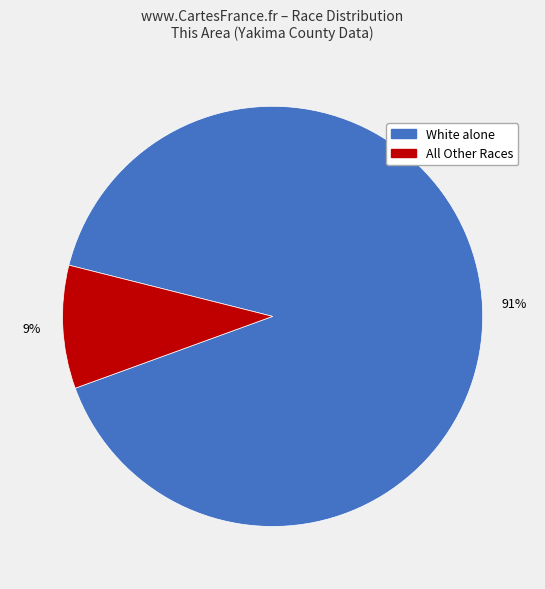

What is the largest slice in the pie chart?

White alone